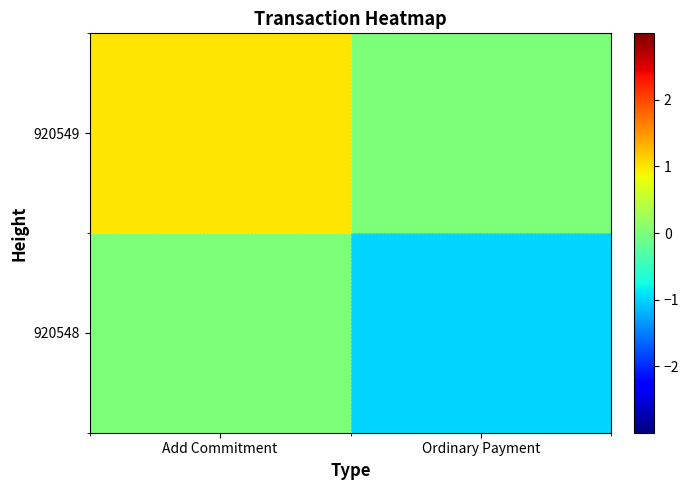

What is the greatest value displayed?

1.0